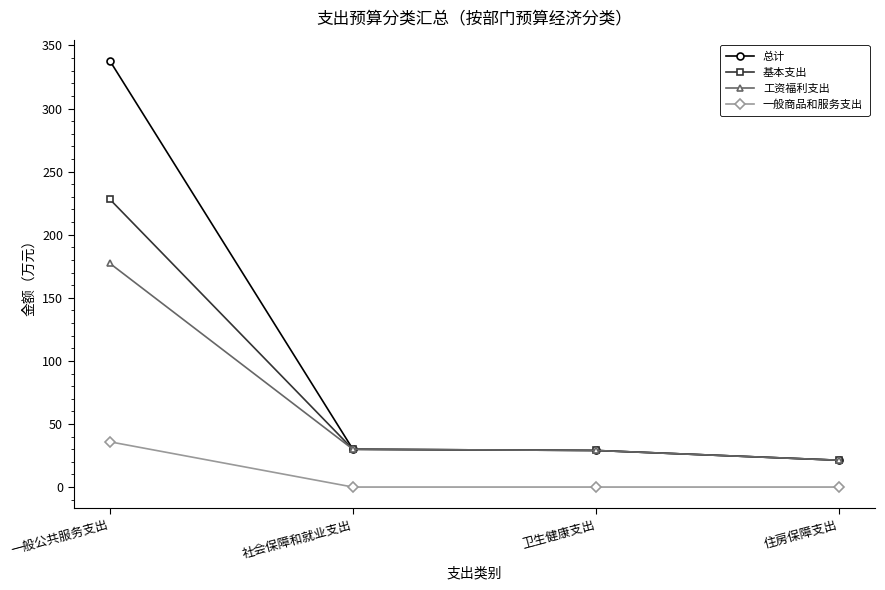

Which series has the largest range (max minus min)?

总计